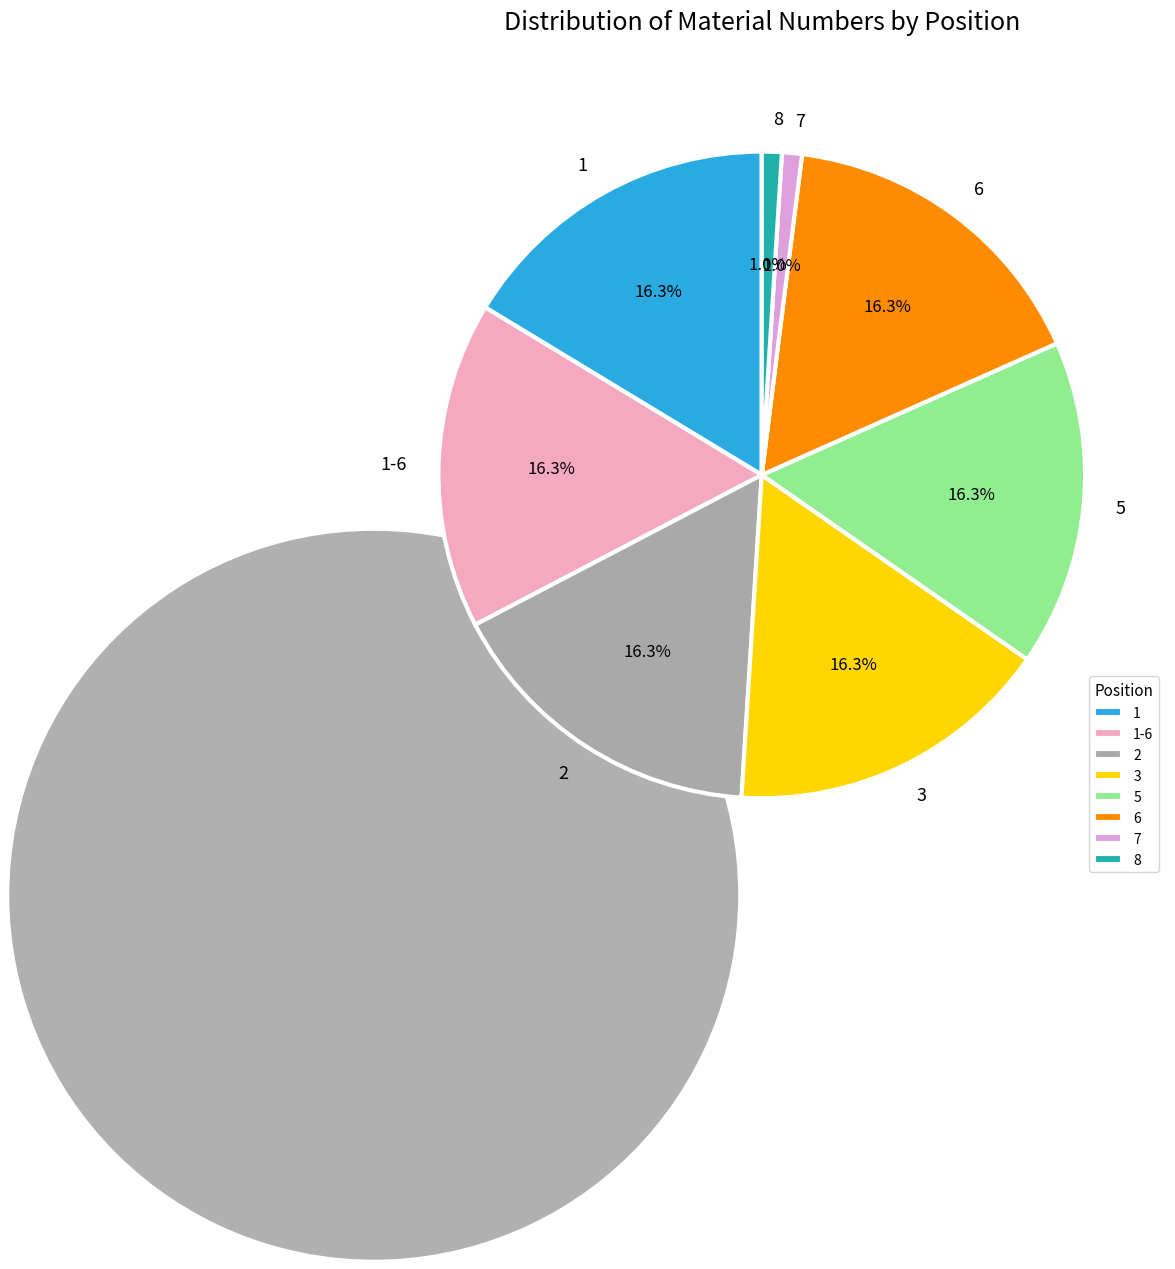

Does any single category account for the majority?

No